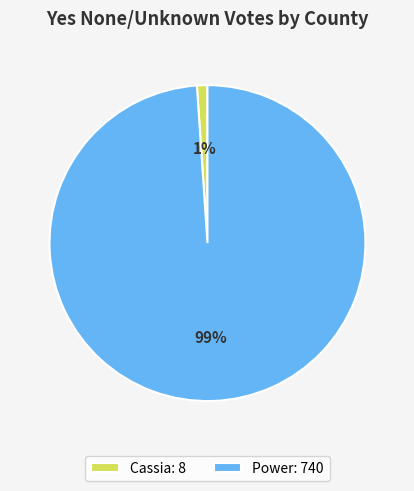

To the nearest percent, what is the difference between the Cassia and Power slice percentages?

98%